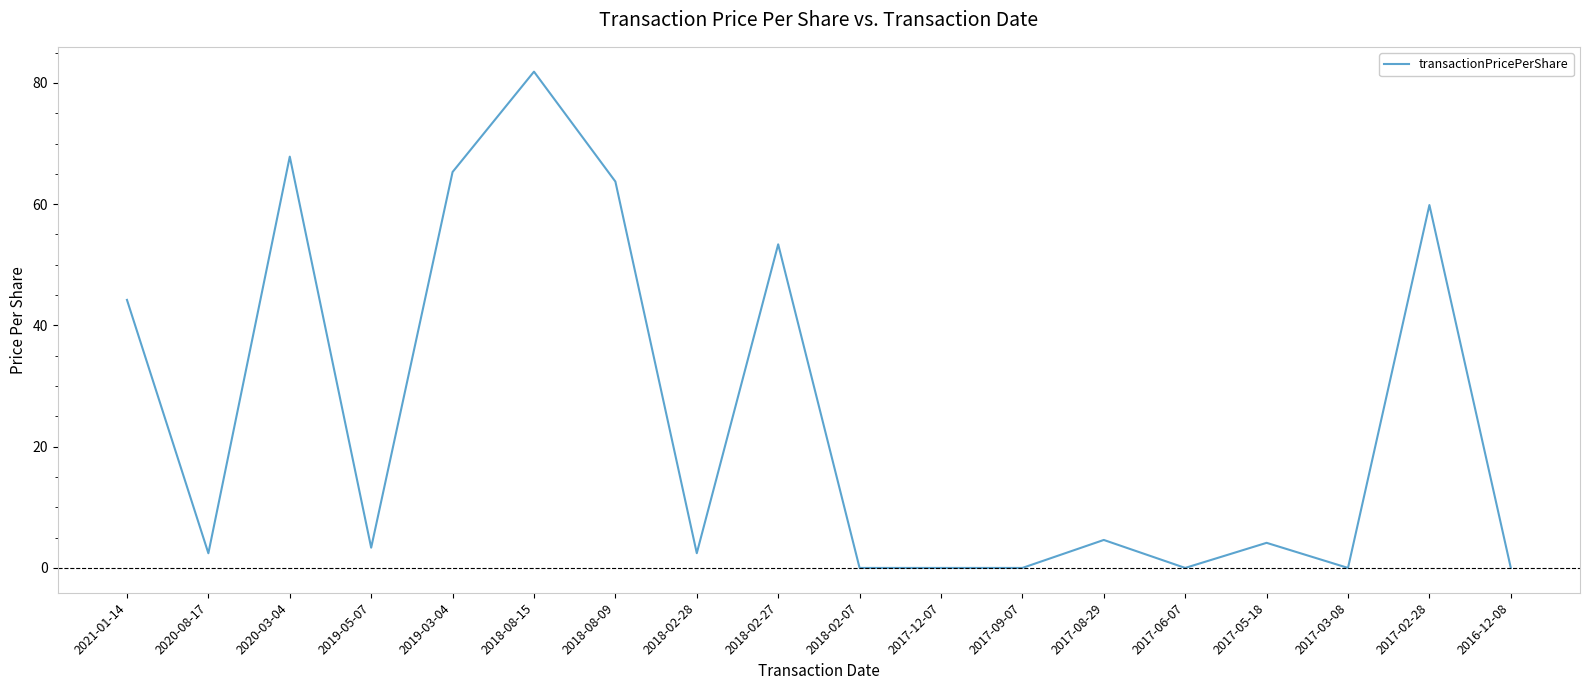

The chart shows a value of 21.4 at 2018-08-15. True or false?

False